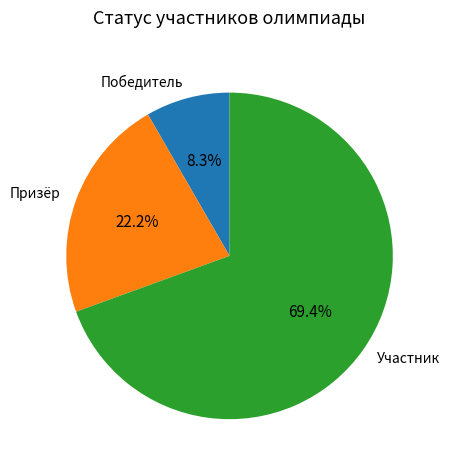

Which category has the biggest portion of the pie?

Участник